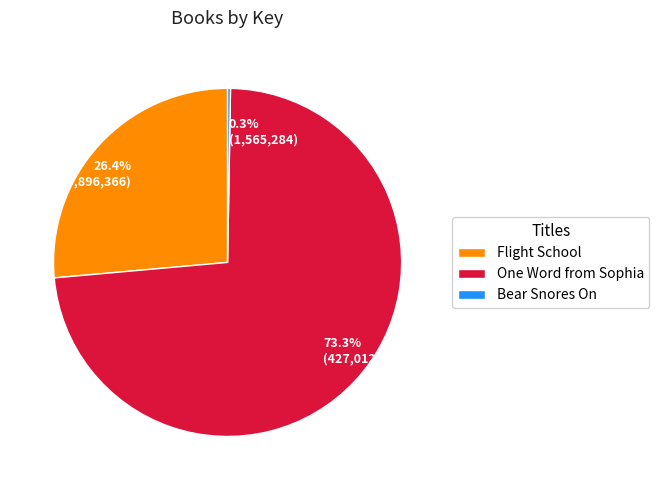

How much of the chart is everything except Flight School?

73.6%